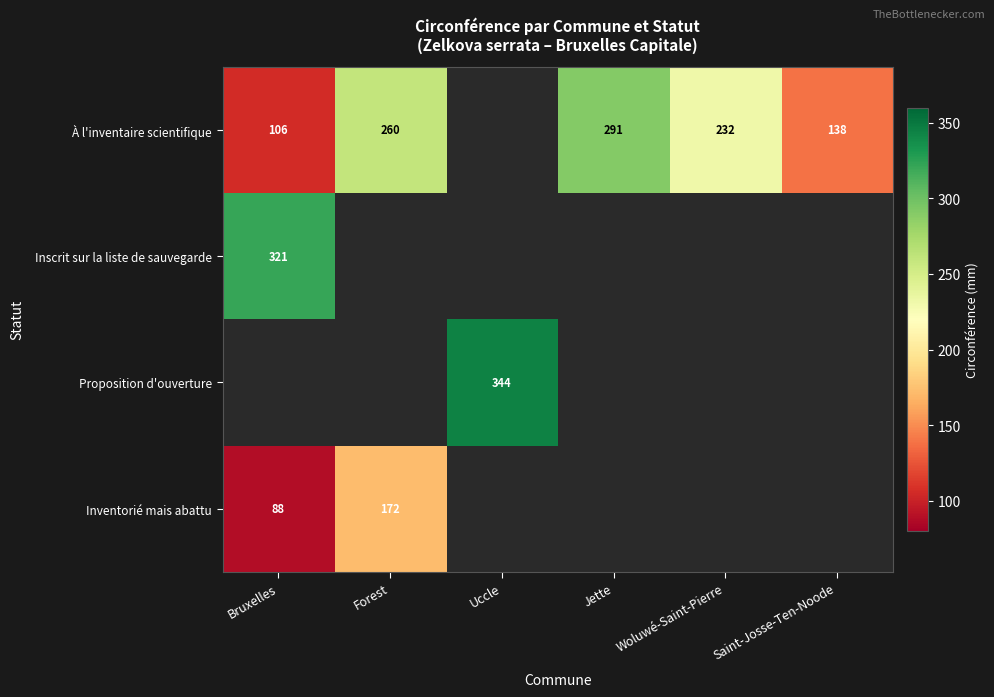

The value of À l'inventaire scientifique at Bruxelles is 150. True or false?

False